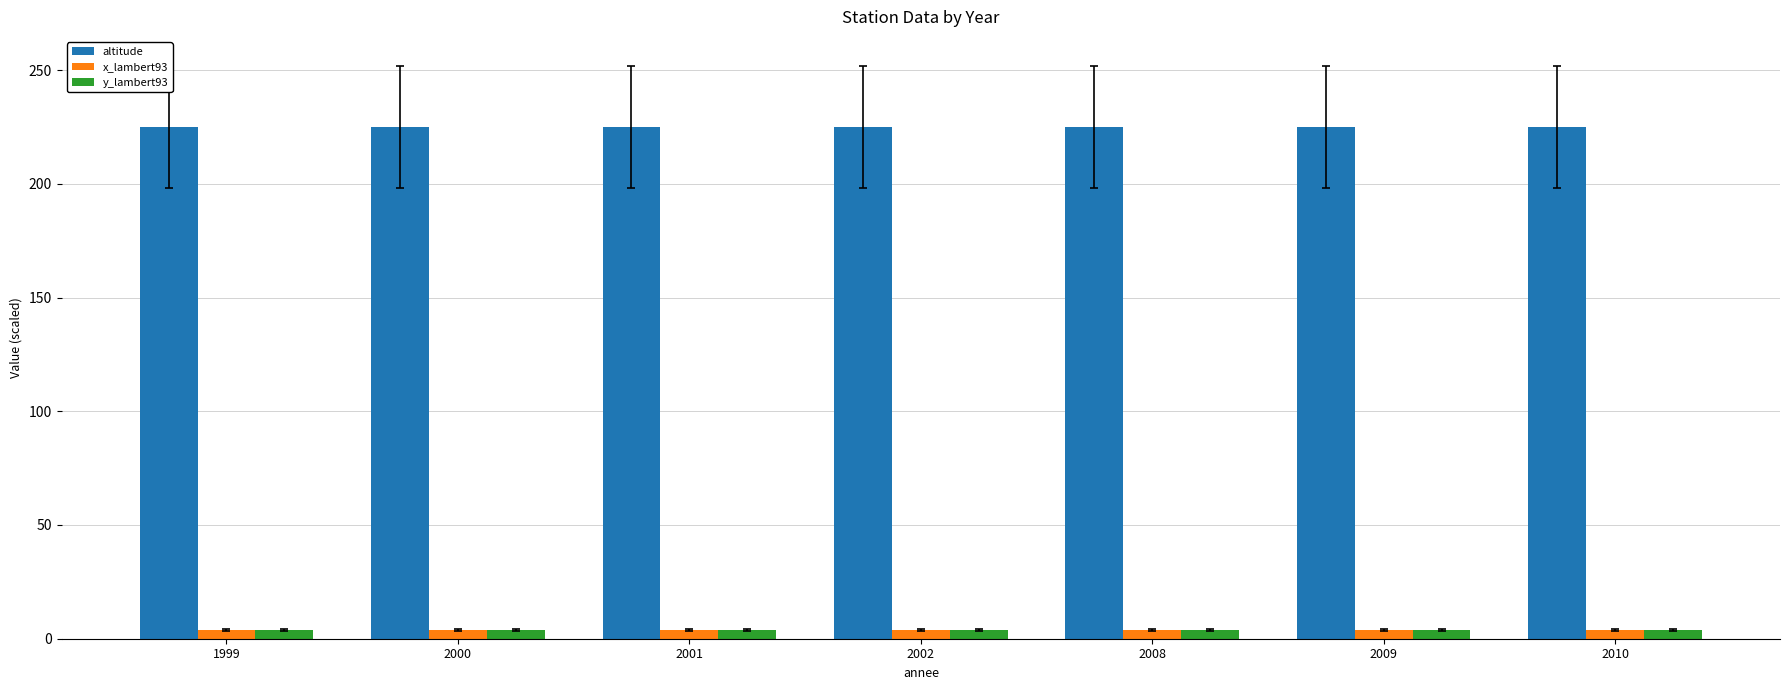

Reading left to right, what are all the values shown in this chart?

altitude: 225	225	225	225	225	225	225
x_lambert93: 4	4	4	4	4	4	4
y_lambert93: 4	4	4	4	4	4	4